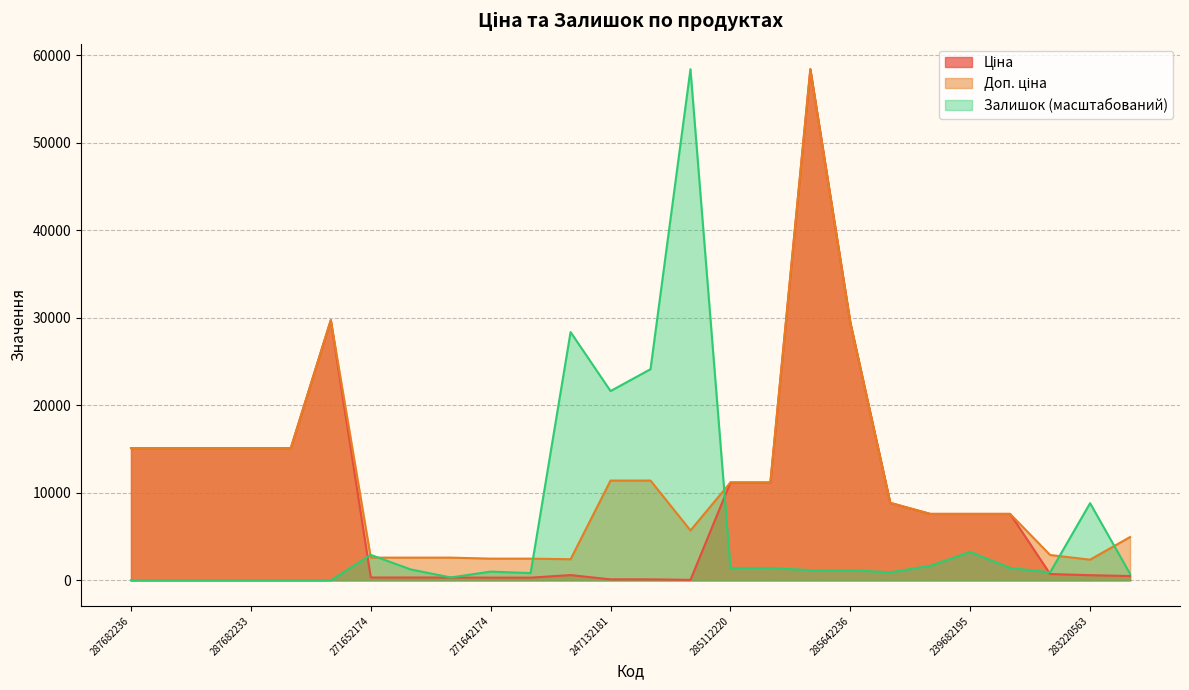

Does the chart display data point markers on the line(s)?

No